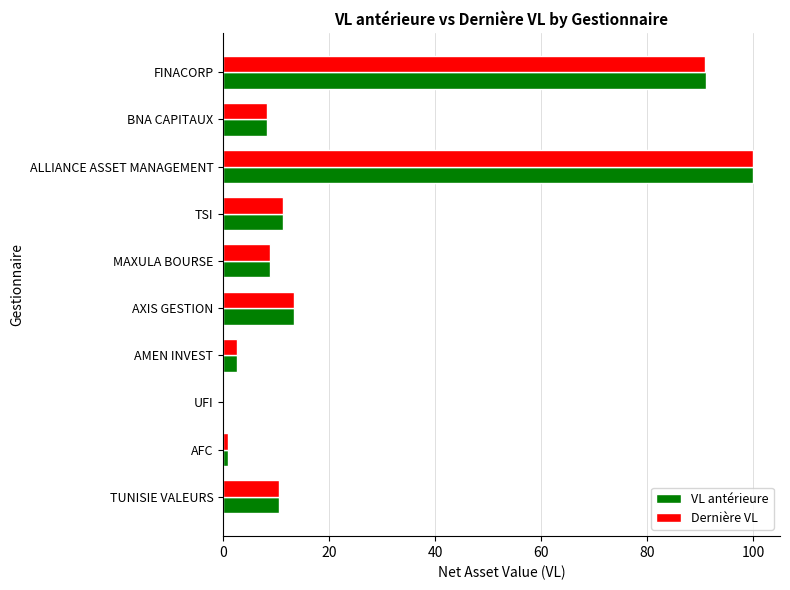

True or false: Dernière VL has a value of 13.5 at MAXULA BOURSE.

False